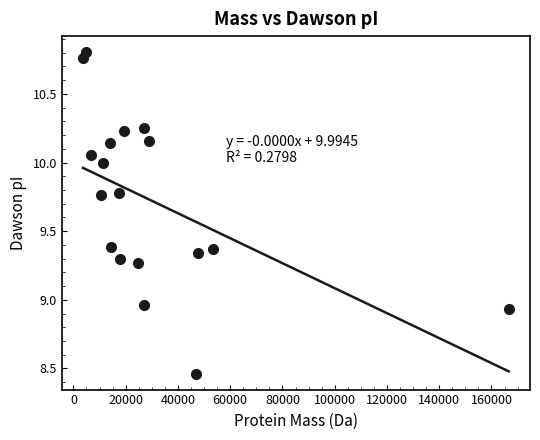

What is the range of Y values (max minus min)?

2.3